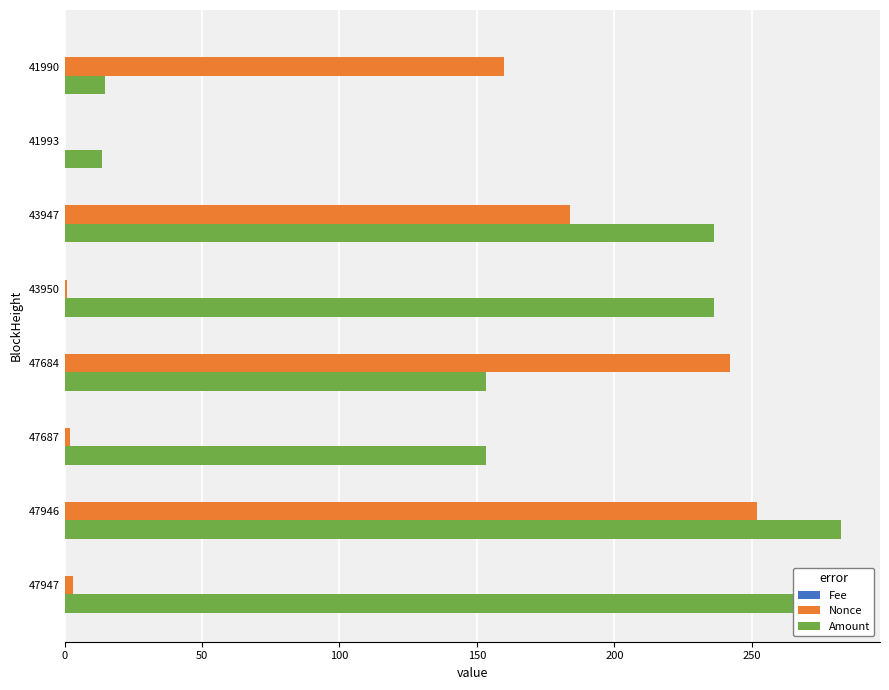

Is it true that Amount equals 13.7 at 41993?

True